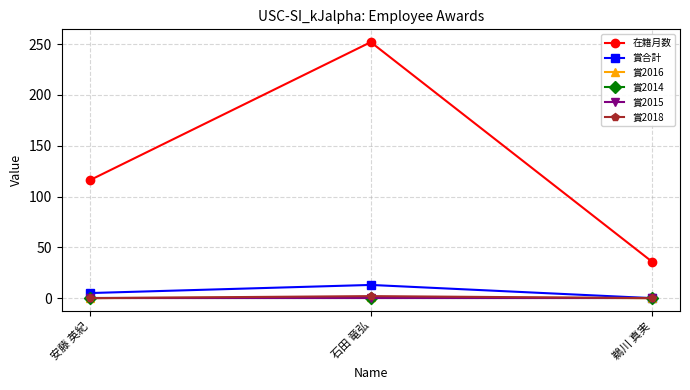

Rank the series by their maximum value, from highest to lowest.

在籍月数, 賞合計, 賞2018, 賞2016, 賞2014, 賞2015